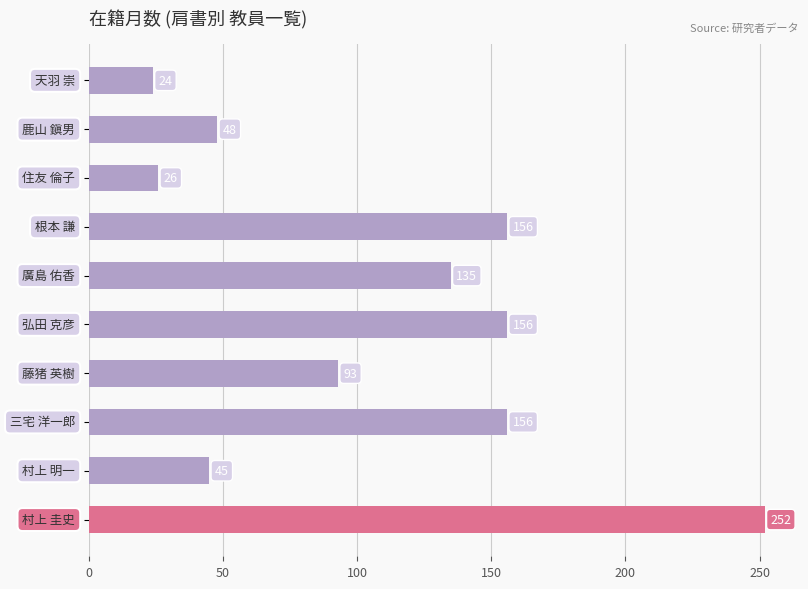

Count the number of data series in this chart.

1